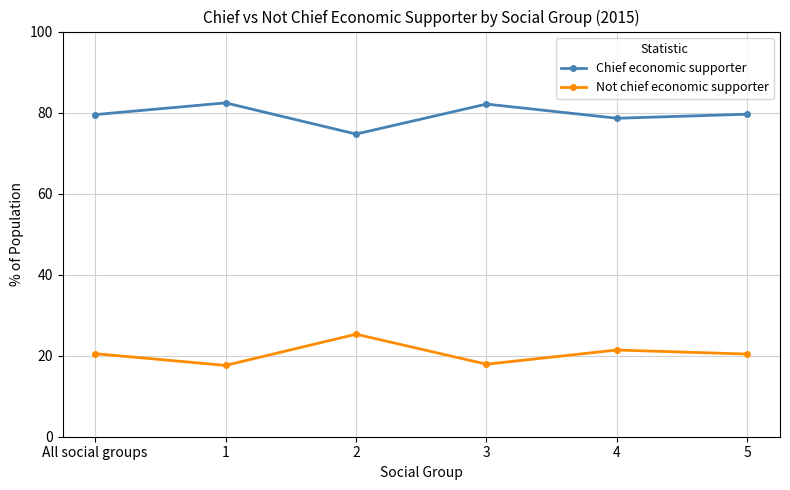

What is the label of the 6th point from the right?

All social groups